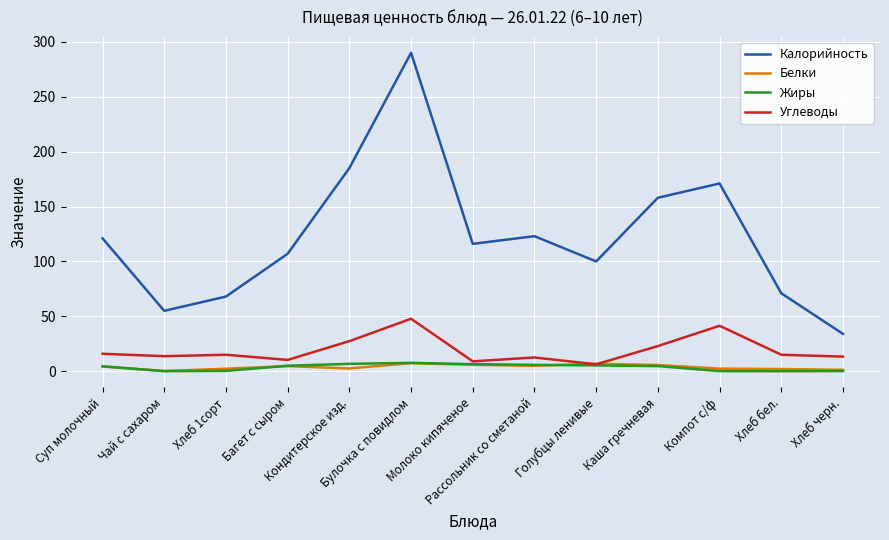

At which category is the sum across all series the highest?

Булочка с повидлом